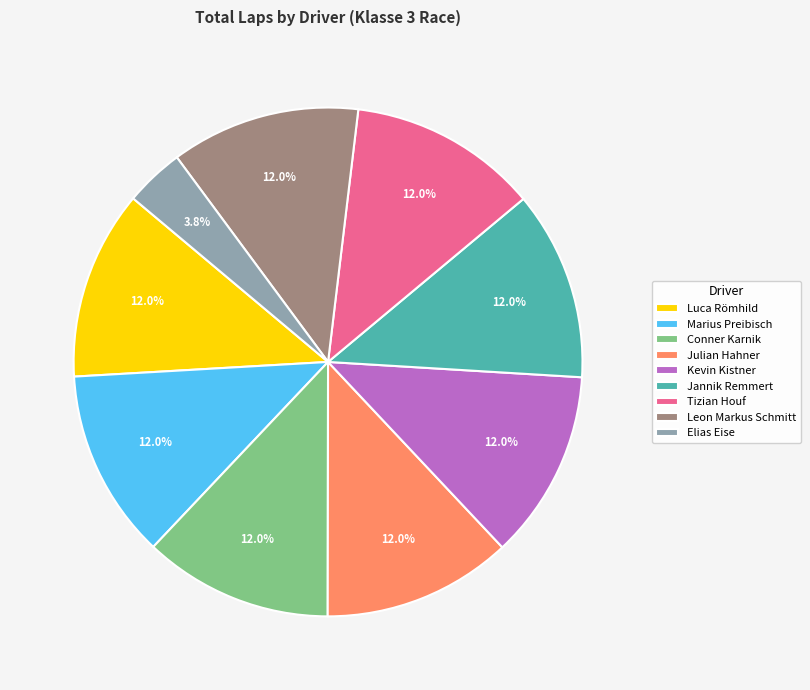

To the nearest percent, what percentage of the pie is Leon Markus Schmitt?

12%